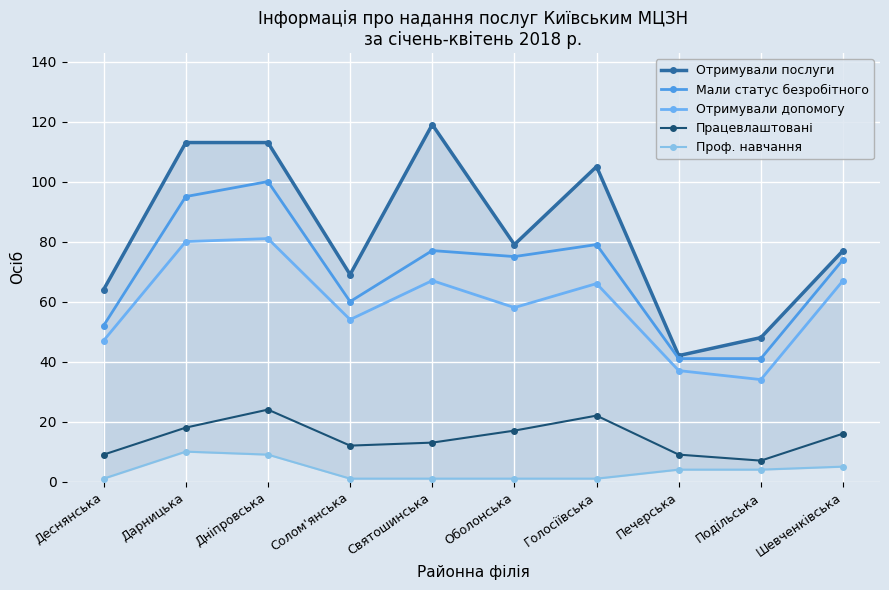

At which category is the sum across all series the highest?

Днiпровська